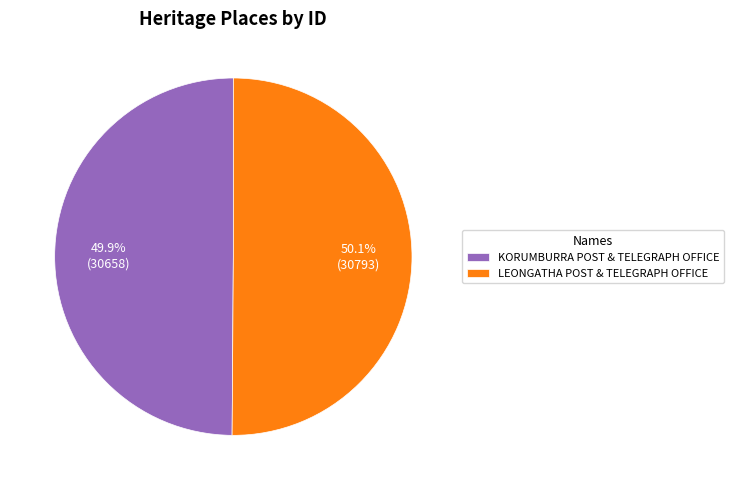

What percentage is the KORUMBURRA POST & TELEGRAPH OFFICE slice, to the nearest percent?

50%